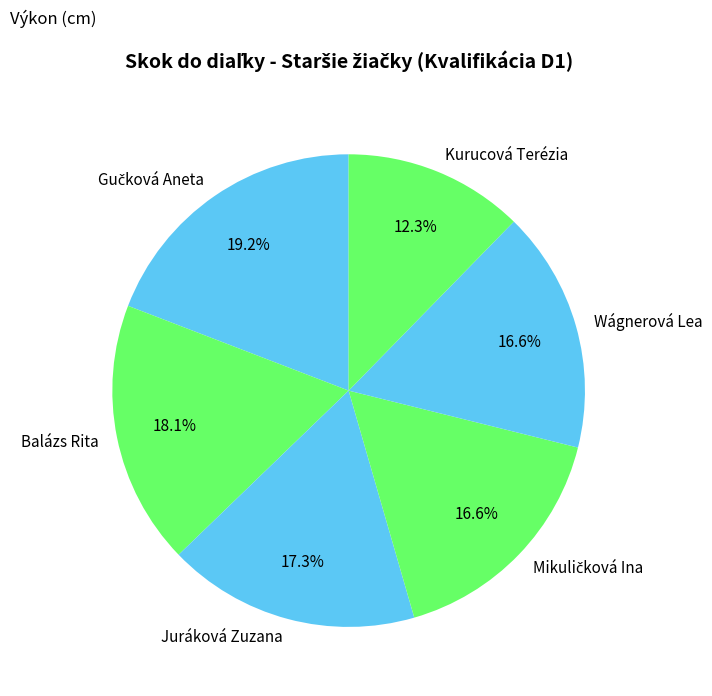

Combined, do Wágnerová Lea and Kurucová Terézia account for over 50%?

No